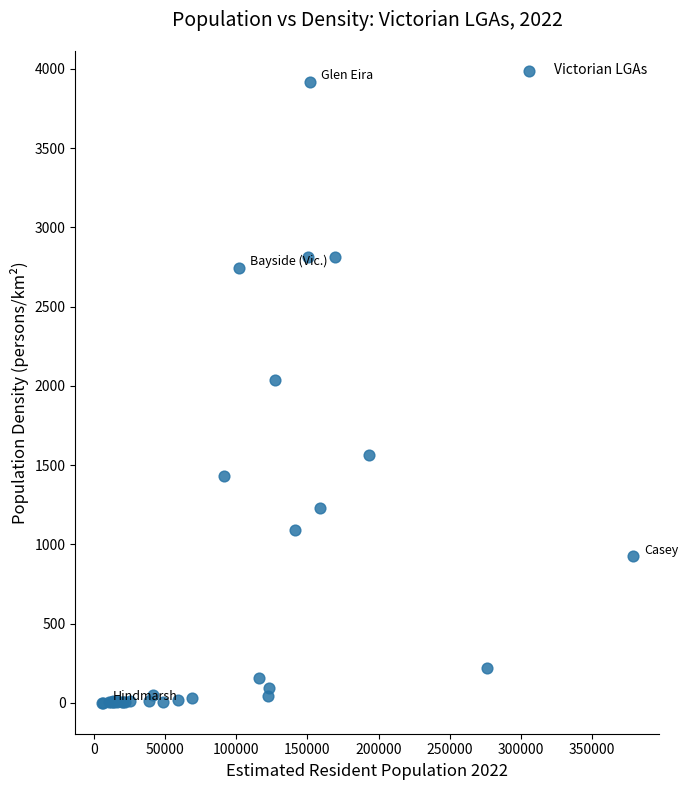

What Y value in the scatter plot is closest to 1958?

2035.0